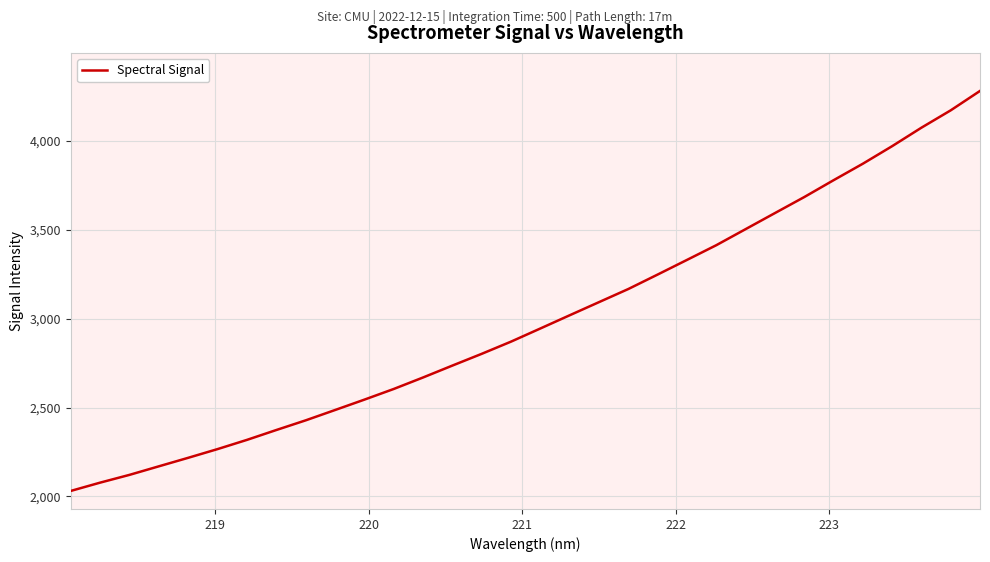

What is the difference between the maximum and minimum values?

2250.4